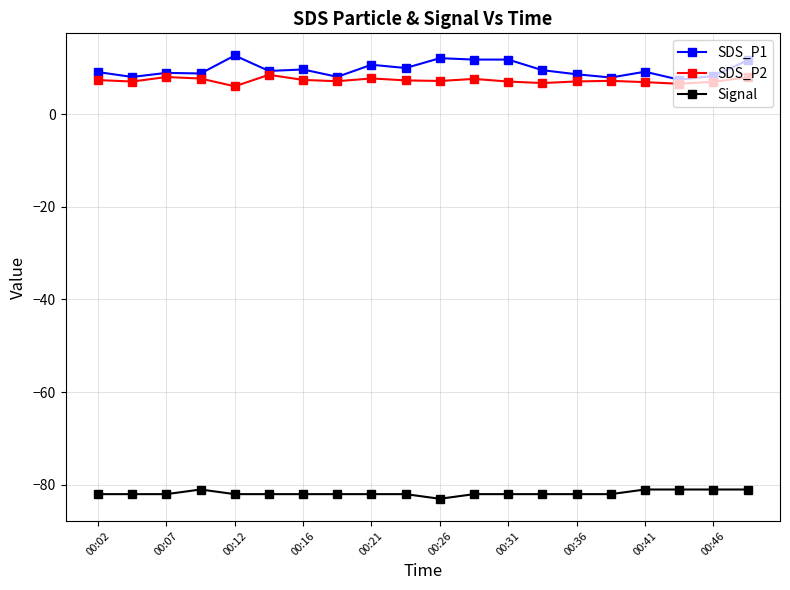

True or false: SDS_P1 has more than 0 points higher than both neighbors.

True